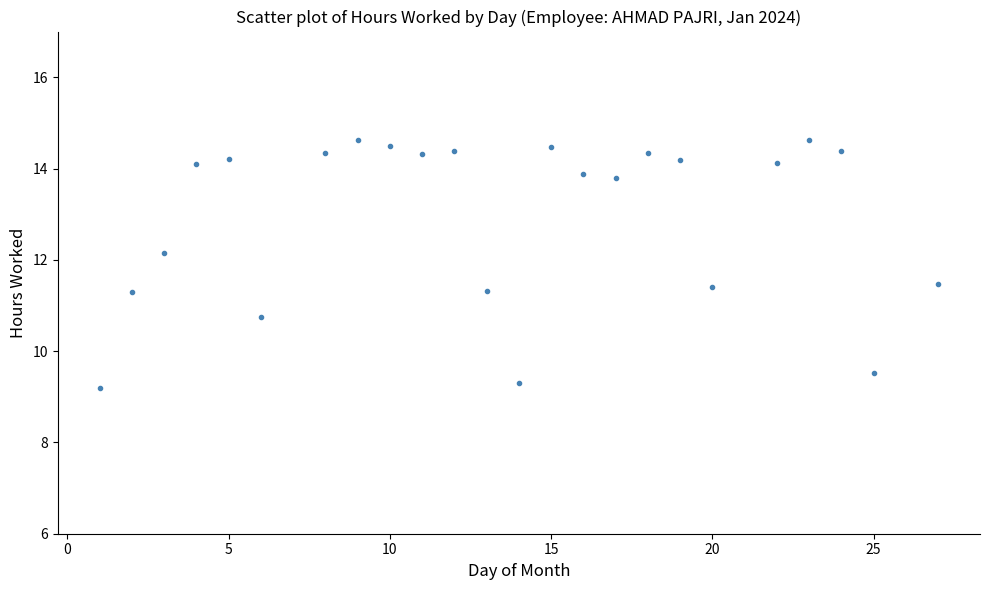

What is the range of X values (max minus min)?

26.0